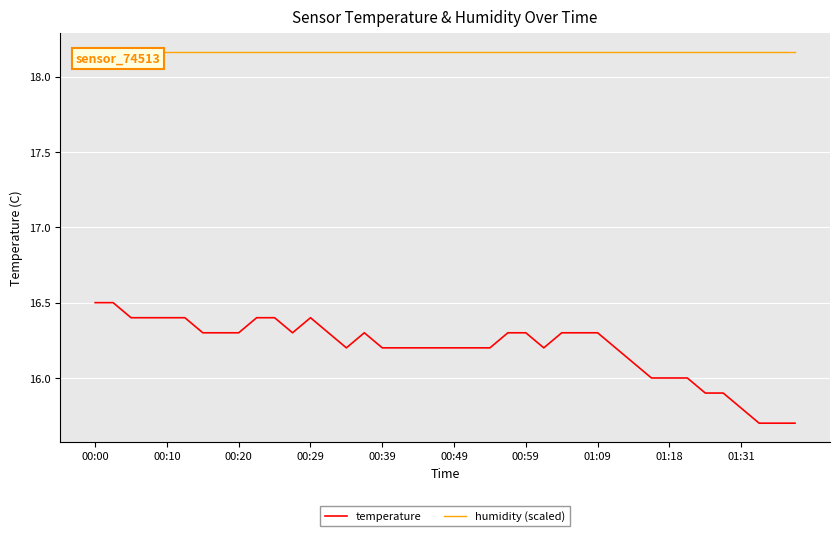

Which series has the largest total across all categories?

humidity (scaled)